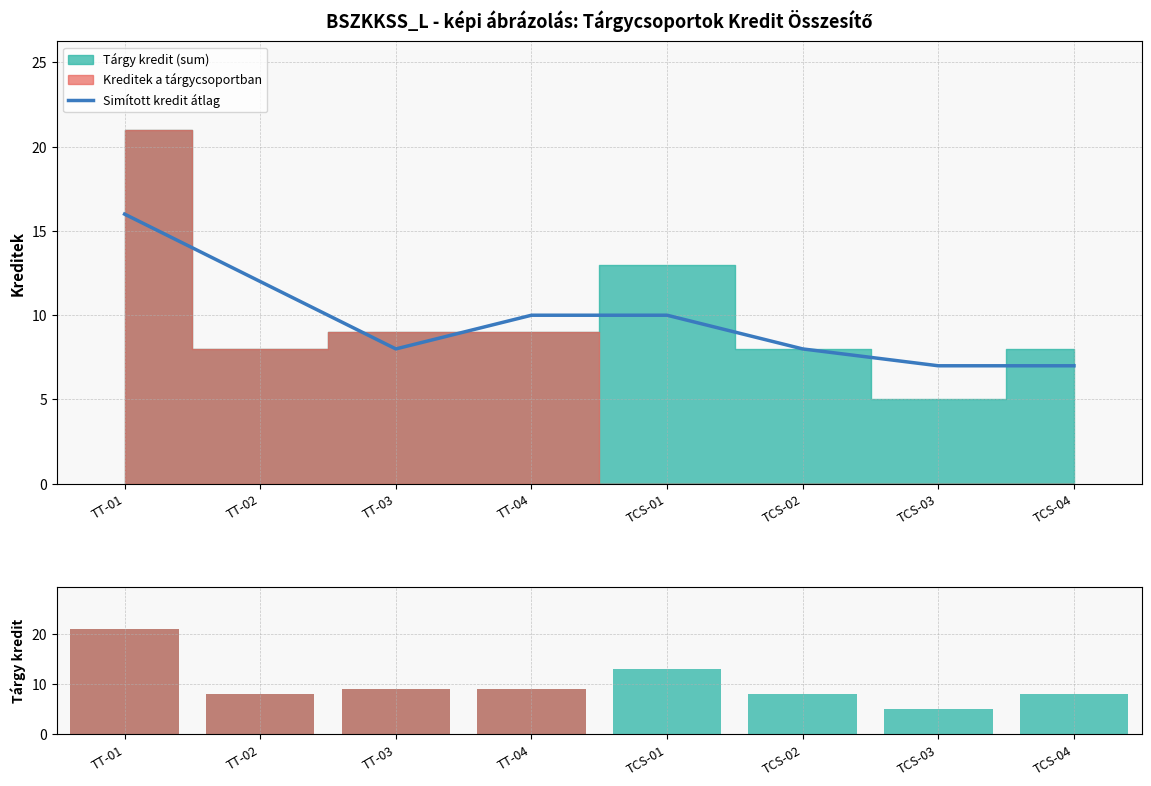

Rank the series at TT-04 from highest to lowest value.

Simított kredit átlag, Tárgy kredit (sum), Kreditek a tárgycsoportban